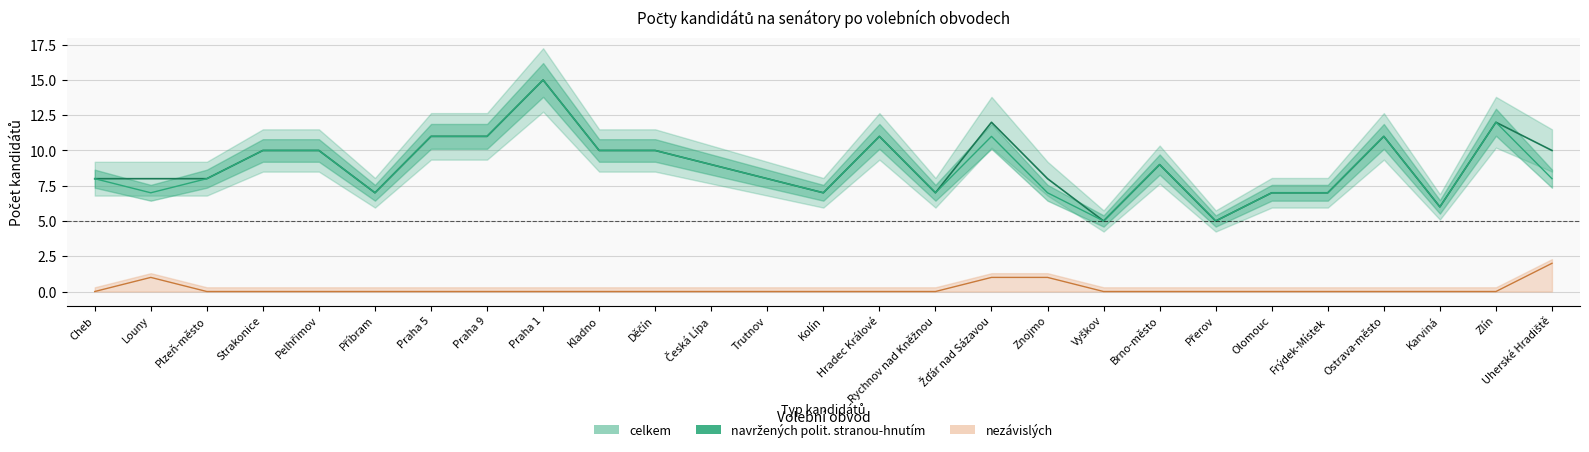

True or false: navržených polit. stranou-hnutím has a value of 10 at Kladno.

True